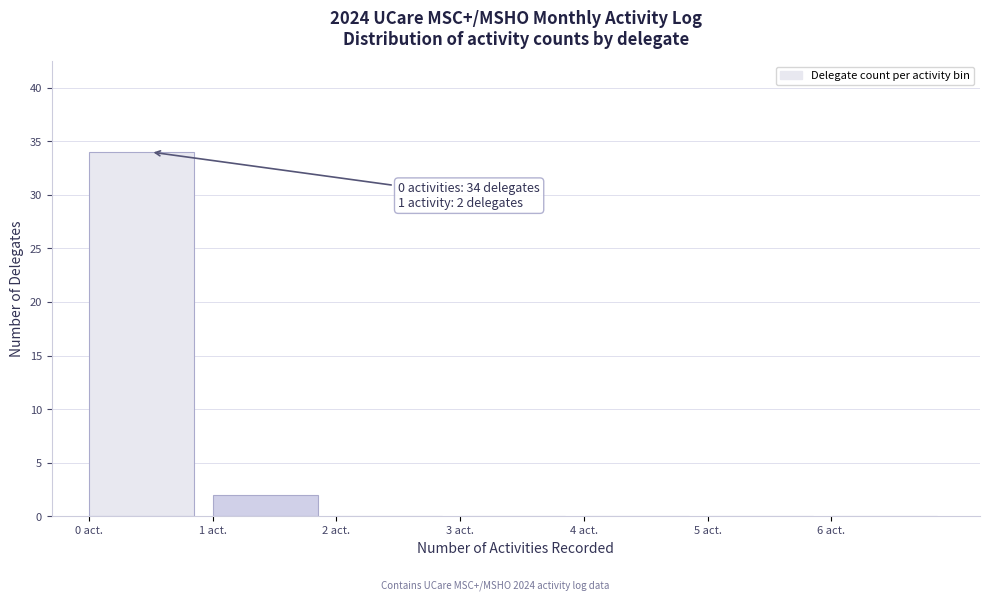

Which range on the x-axis has the tallest bar?

0 to 1